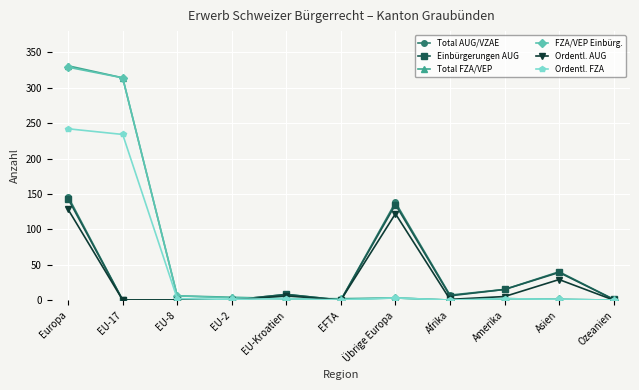

How many lines are shown in the chart?

6